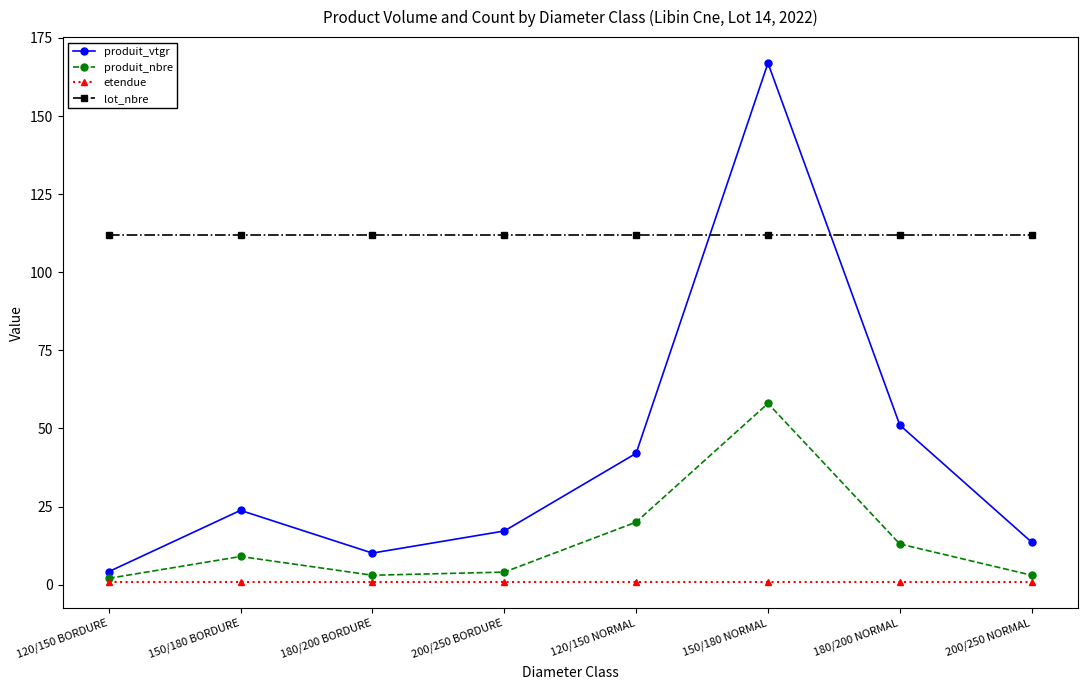

What position from the right is 120/150 BORDURE?

8